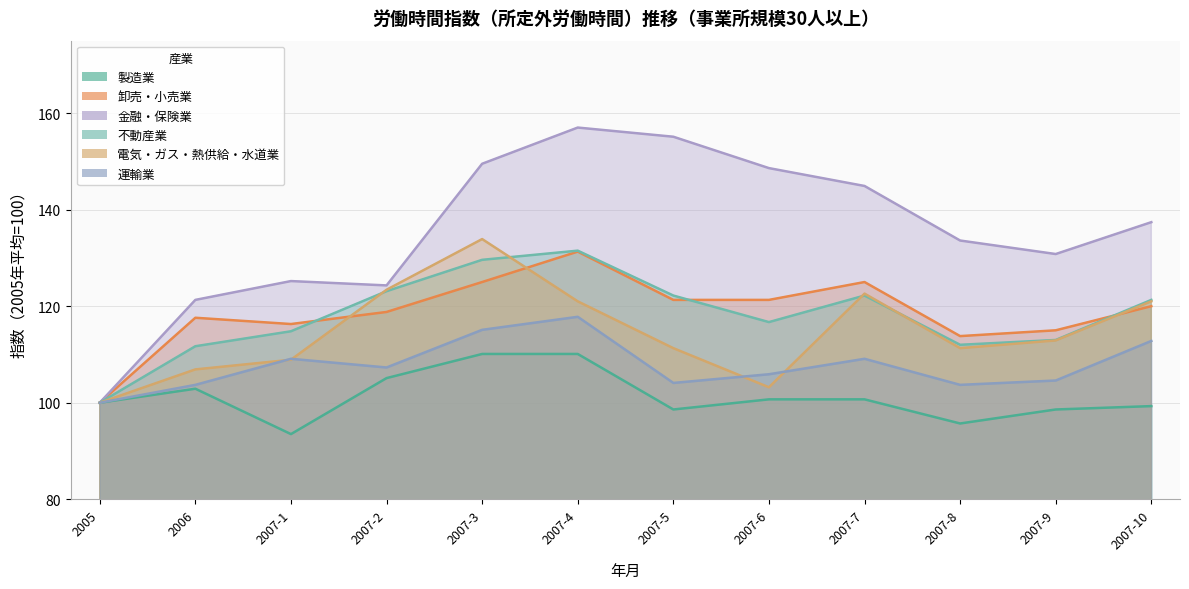

Reading left to right, what are all the values shown in this chart?

製造業: 100.0	102.9	93.5	105.1	110.1	110.1	98.6	100.7	100.7	95.7	98.6	99.3
卸売・小売業: 100.0	117.6	116.3	118.8	125.0	131.3	121.3	121.3	125.0	113.8	115.0	120.0
金融・保険業: 100.0	121.3	125.2	124.3	149.5	157.0	155.1	148.6	144.9	133.6	130.8	137.4
不動産業: 100.0	111.7	114.8	123.1	129.6	131.5	122.2	116.7	122.2	112.0	113.0	121.3
電気・ガス・熱供給・水道業: 100.0	106.9	108.9	123.4	133.9	121.0	111.3	103.2	122.6	111.3	112.9	121.0
運輸業: 100.0	103.7	109.1	107.3	115.1	117.8	104.1	105.9	109.1	103.7	104.6	112.8